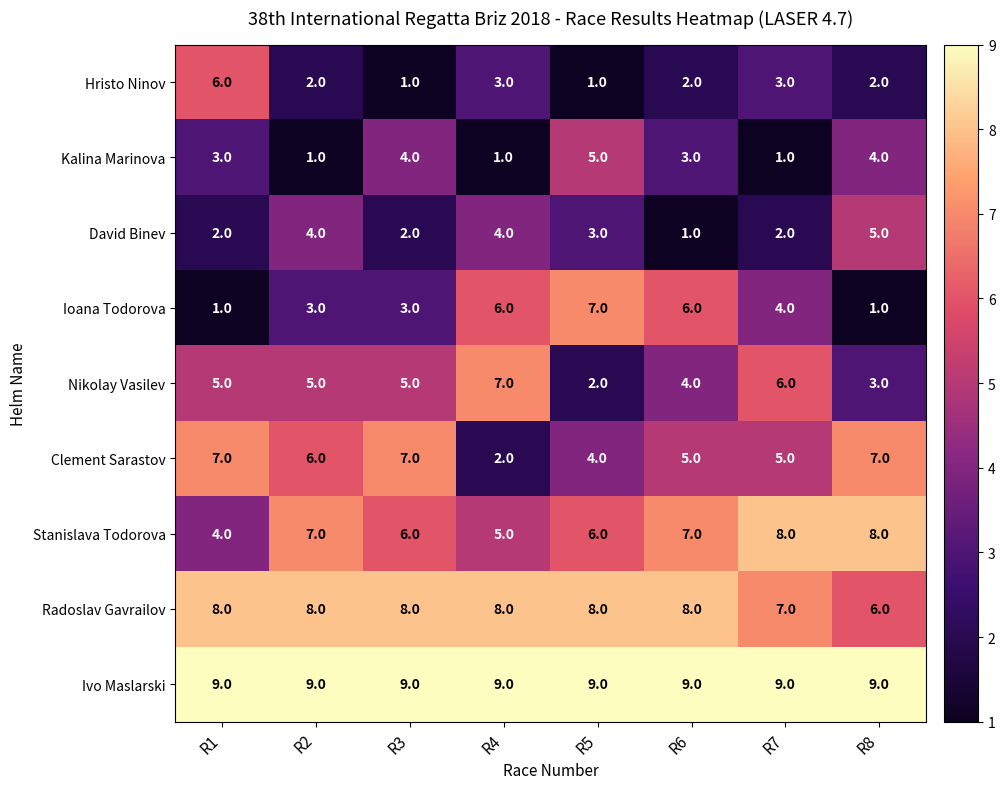

Count the number of categories in the chart.

8